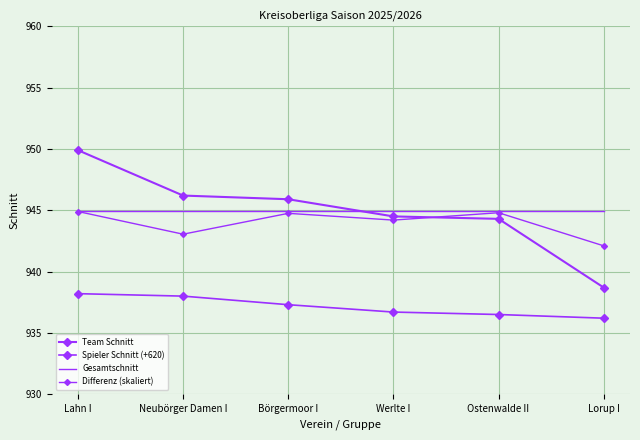

What is the difference between the Spieler Schnitt (+620) values at Börgermoor I and Neubörger Damen I?

0.7